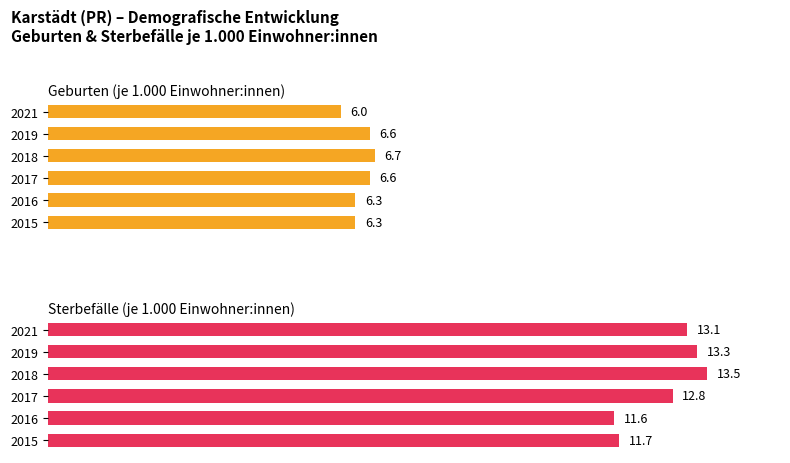

How many data points in Sterbefälle (je 1.000 Einwohner:innen) are less than 13?

3